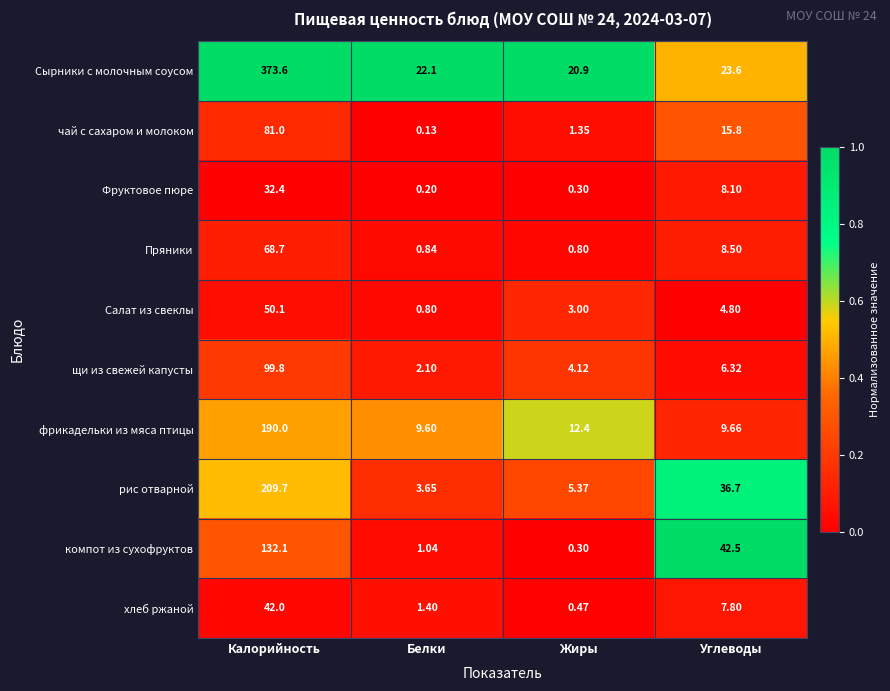

Which label corresponds to the smallest value in the chart?

Белки